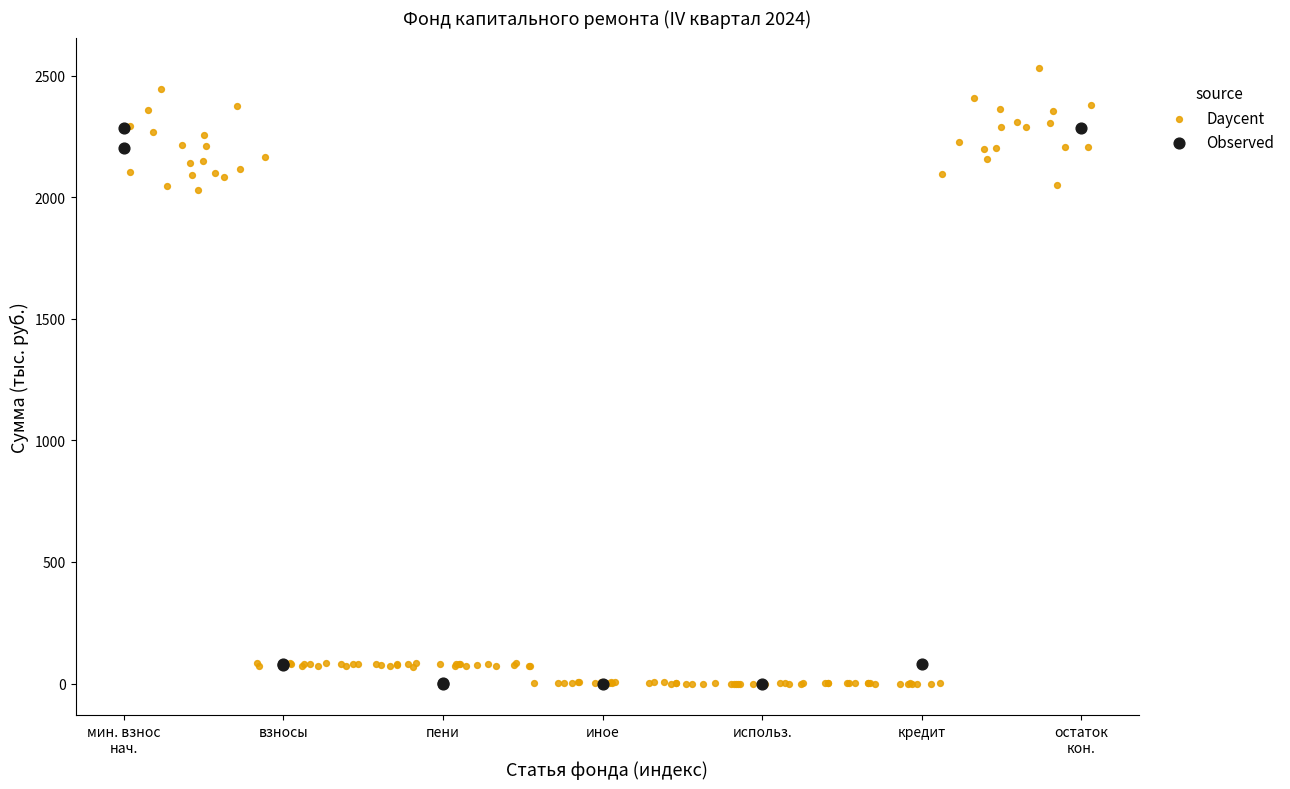

Which series reaches the maximum Y coordinate?

Daycent